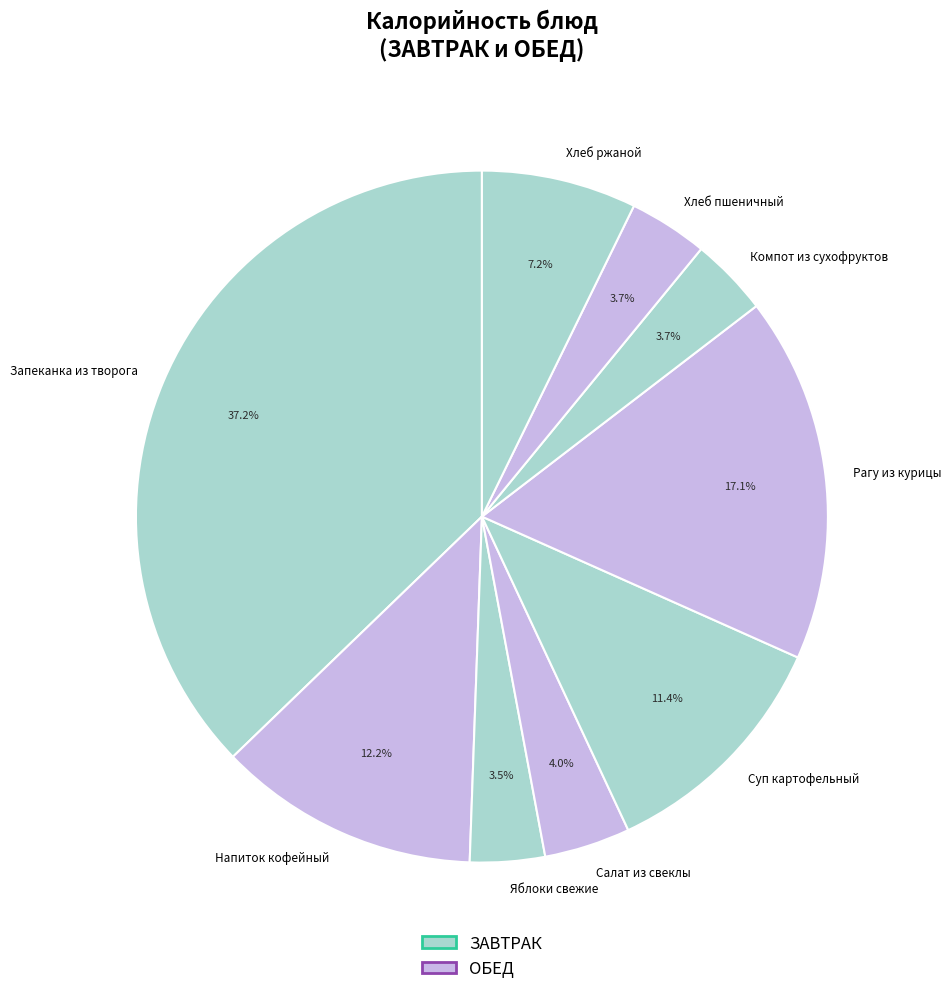

How many slices are in this pie chart?

9